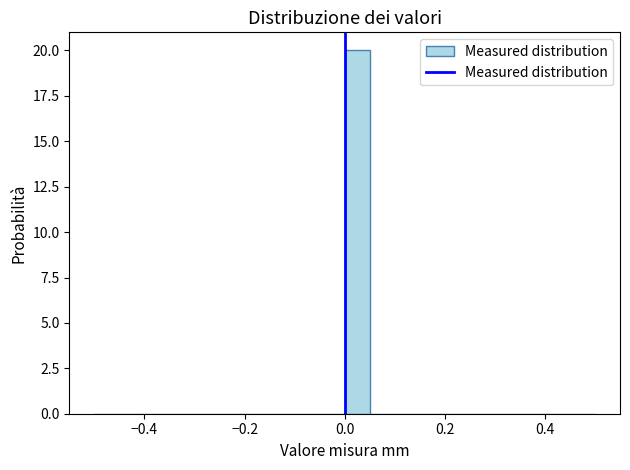

Around what value on the x-axis is the tallest bar? Give the approximate position of its centre, as read against the axis.

0.02